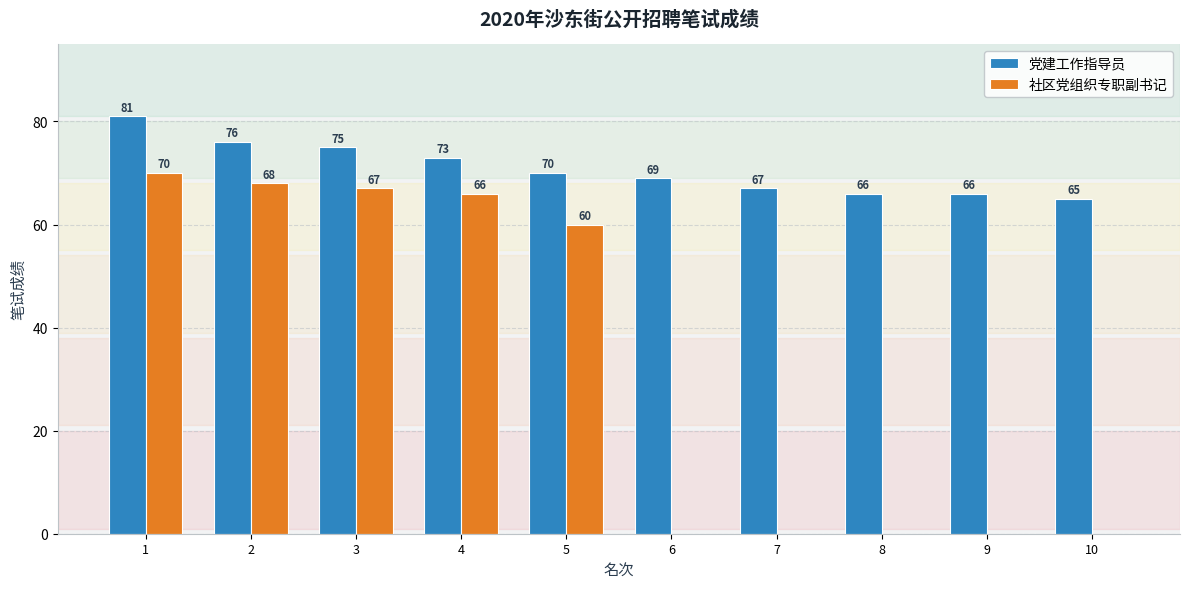

Read the 社区党组织专职副书记 value at 2, to the nearest 10.

70